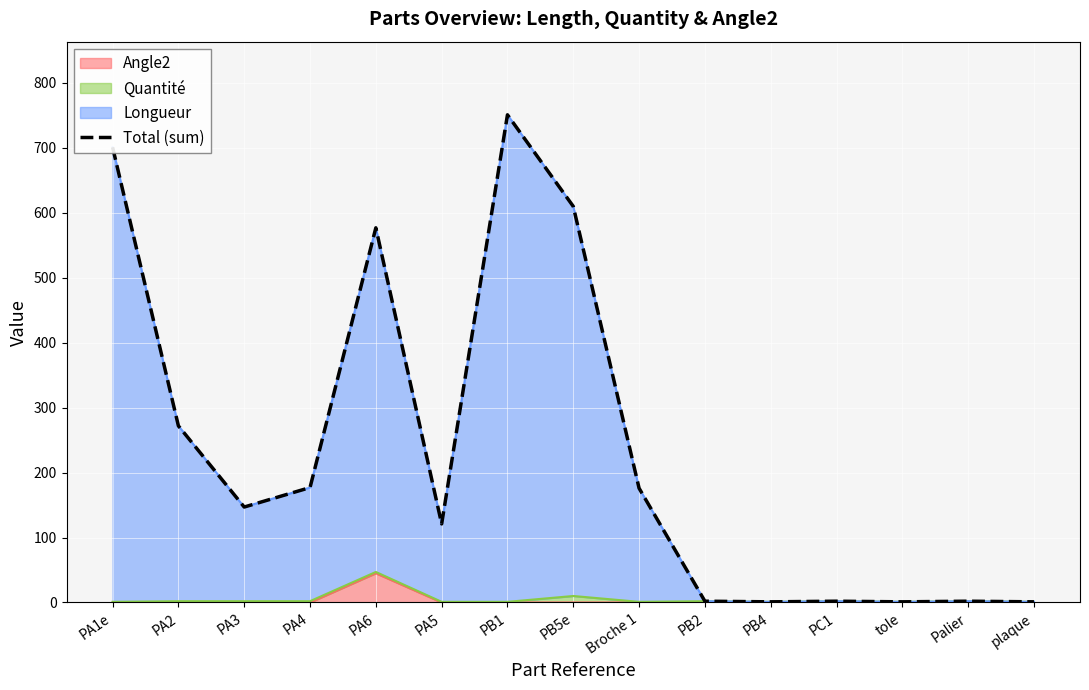

What is the label of the 3rd point from the right?

tole